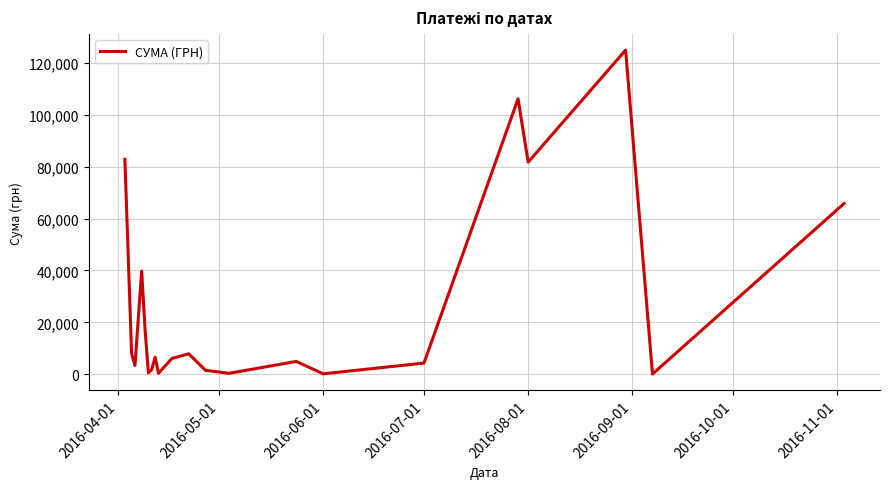

What is the maximum value shown in the chart?

124904.8